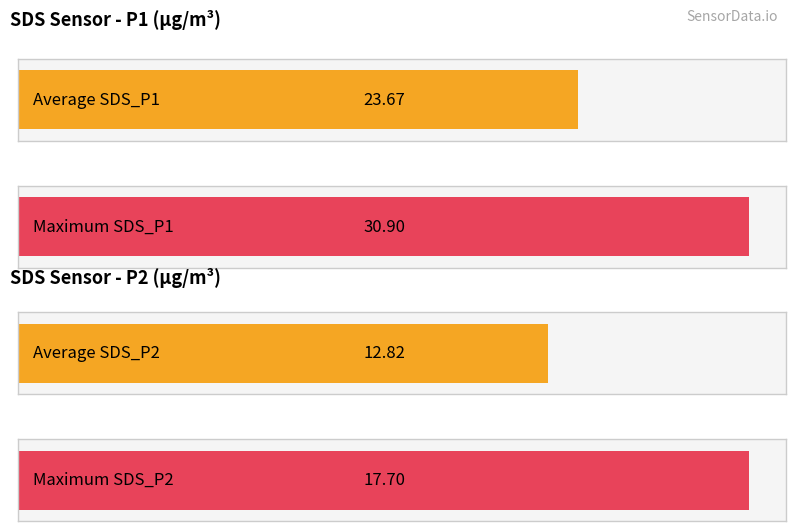

Between 00:00 and 00:57, which series saw the biggest shift?

SDS_P1